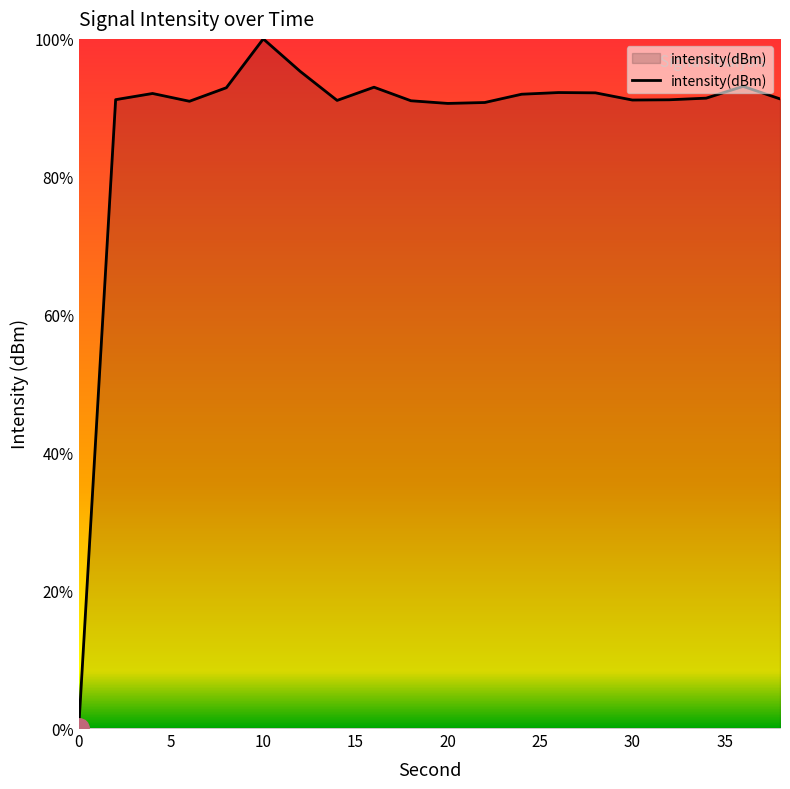

What is the difference between the maximum and minimum values?

100.0